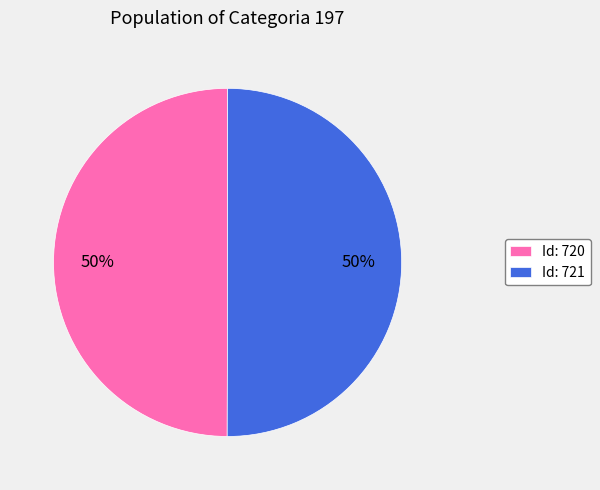

What is the ratio of the value at Id: 721 to the value at Id: 720?

1.0